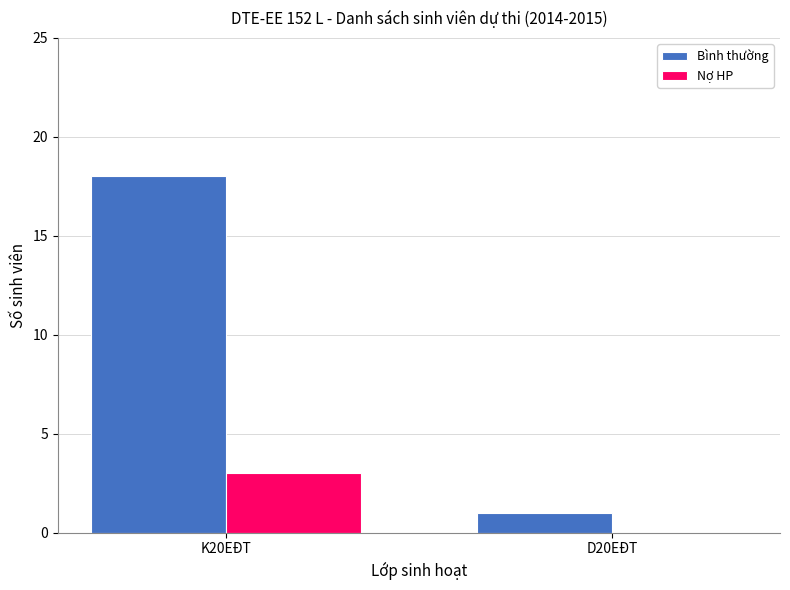

What is the sum of the Bình thường values at K20EĐT and D20EĐT?

19